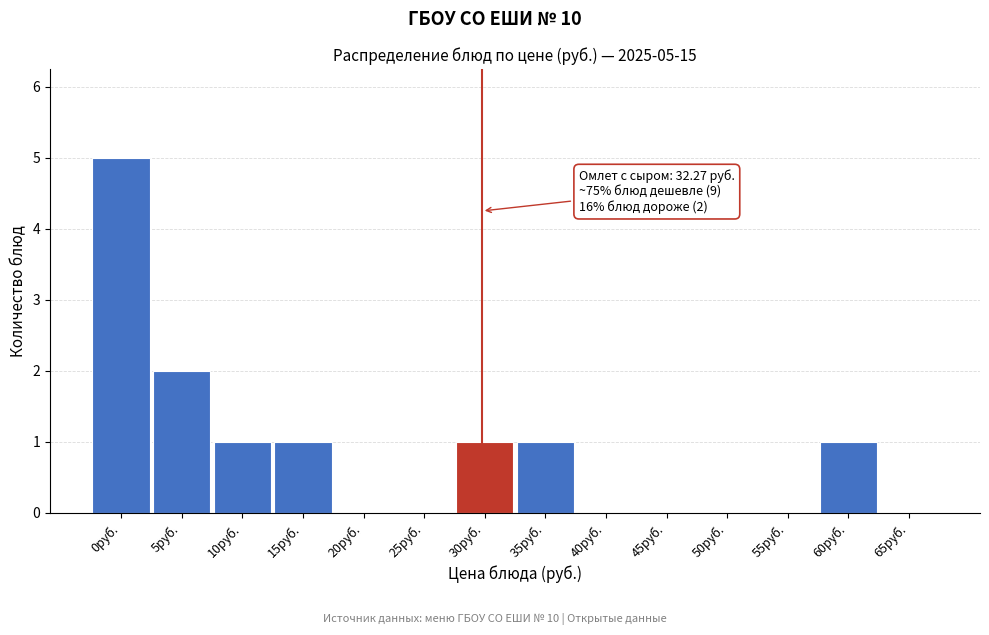

Reading left to right, list all the values displayed in this chart.

0руб.=5	5руб.=2	10руб.=1	15руб.=1	20руб.=0	25руб.=0	30руб.=1	35руб.=1	40руб.=0	45руб.=0	50руб.=0	55руб.=0	60руб.=1	65руб.=0